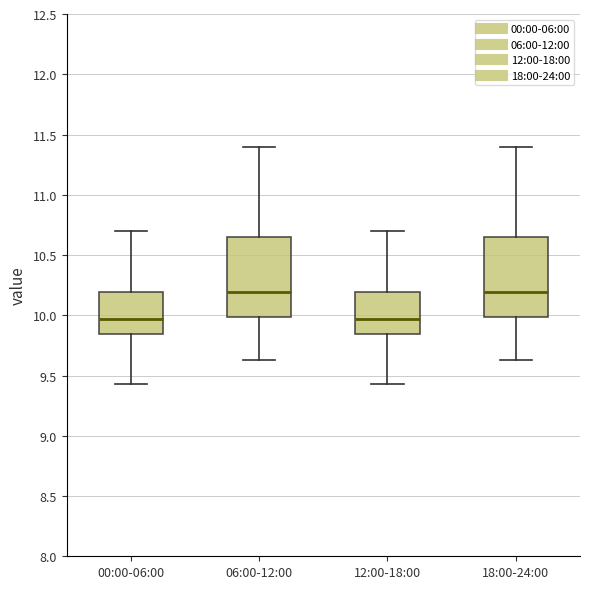

Reading left to right, transcribe this box plot: for each box, give where its median line is, the range the box spans, and where its two whiskers end, as read against the y-axis. The values are not printed on the chart, so give them approximately, as read against the axis.

00:00-06:00: median 9.95, box 9.85 to 10.20, whiskers 9.45 to 10.70
06:00-12:00: median 10.20, box 10.00 to 10.65, whiskers 9.65 to 11.40
12:00-18:00: median 9.95, box 9.85 to 10.20, whiskers 9.45 to 10.70
18:00-24:00: median 10.20, box 10.00 to 10.65, whiskers 9.65 to 11.40